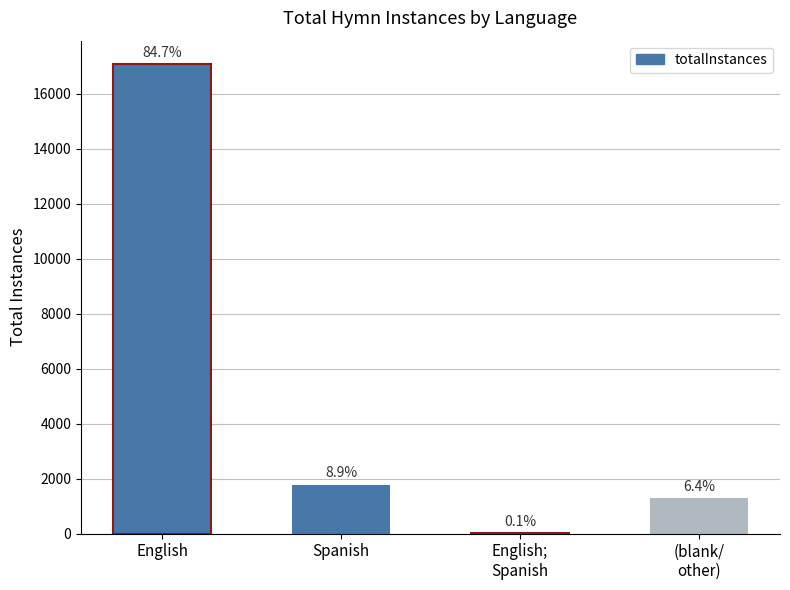

Are the bars horizontal?

No